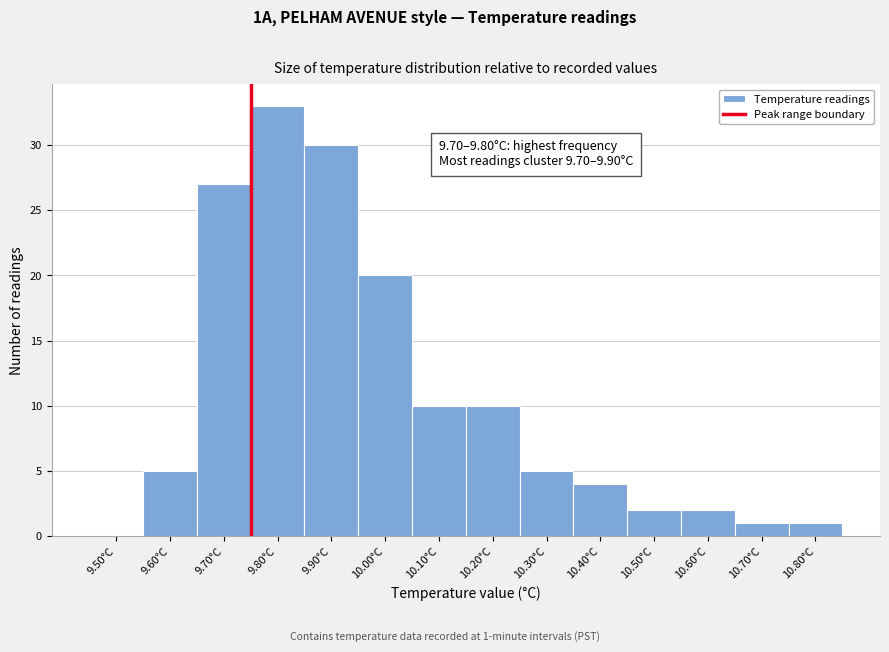

Reading left to right, what are all the values shown in this chart?

9.50°C=0	9.60°C=5	9.70°C=27	9.80°C=33	9.90°C=30	10.00°C=20	10.10°C=10	10.20°C=10	10.30°C=5	10.40°C=4	10.50°C=2	10.60°C=2	10.70°C=1	10.80°C=1